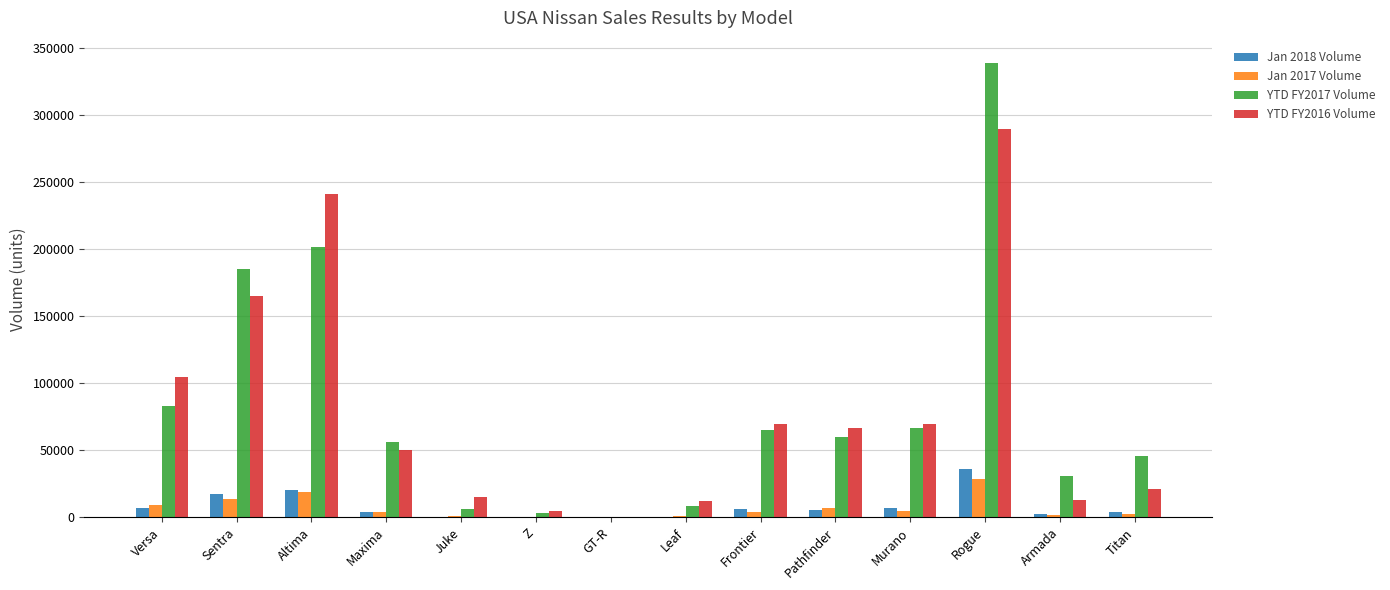

The value of YTD FY2017 Volume at Pathfinder is 13850. True or false?

False